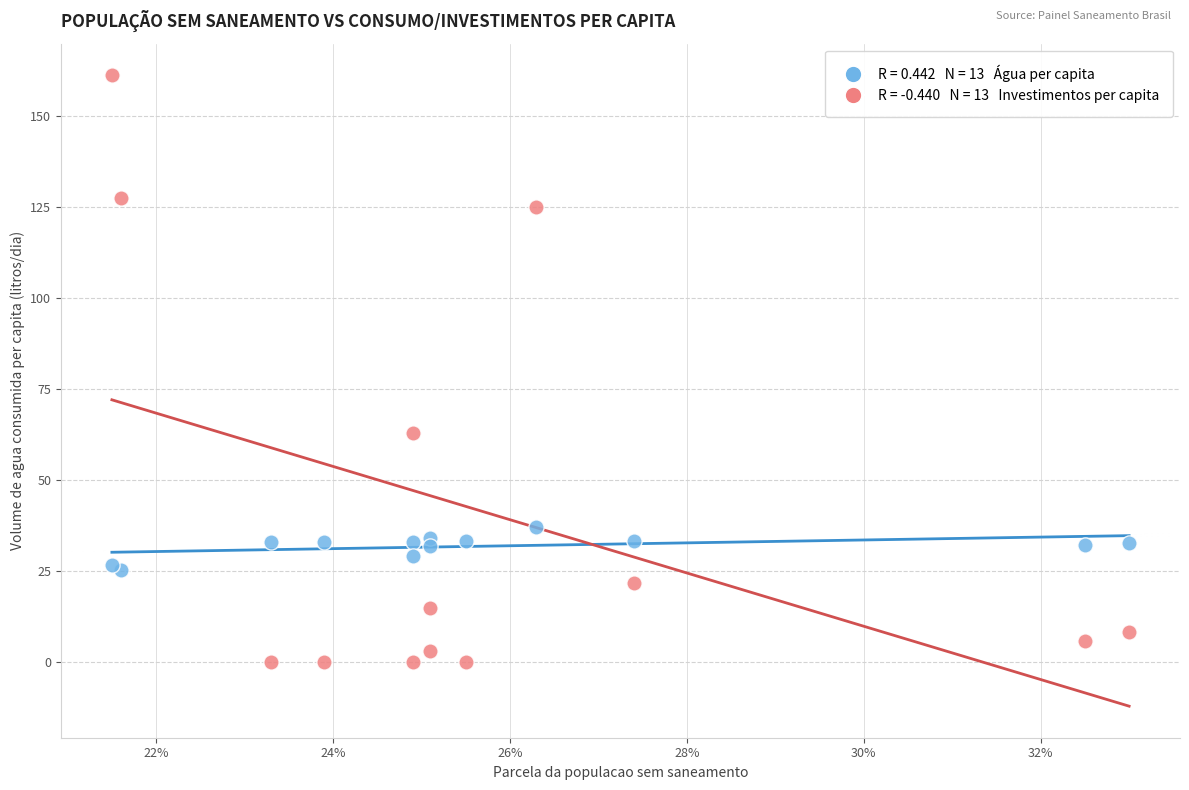

Across all series, what Y value is closest to 80?

62.8